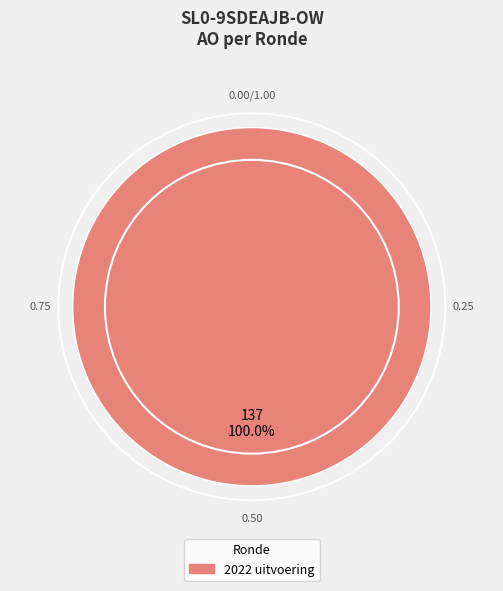

Is there any slice that represents more than half of the pie?

Yes